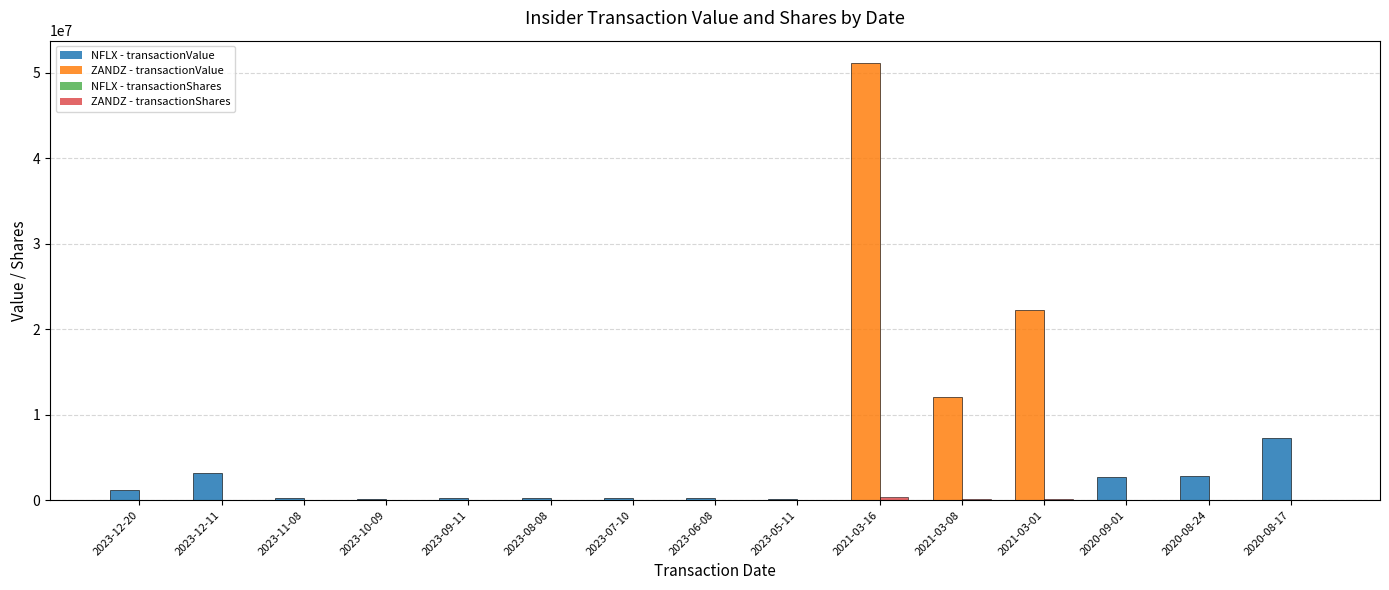

Which category has the highest value across all series?

2021-03-16